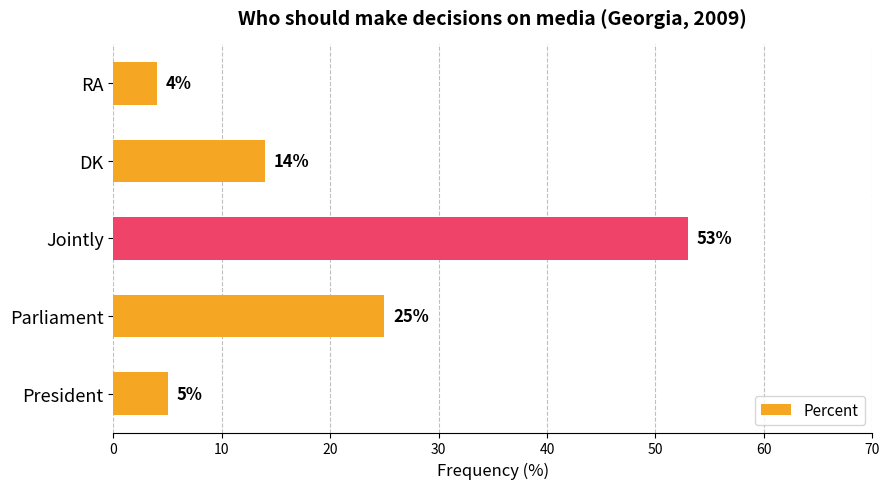

What is the difference between the maximum and minimum values?

49